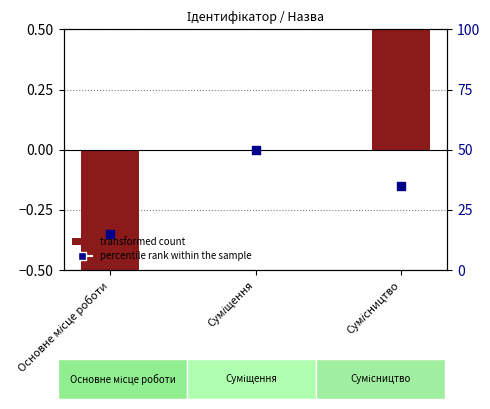

What is the total value across all series at Основне місце роботи?

-1.4